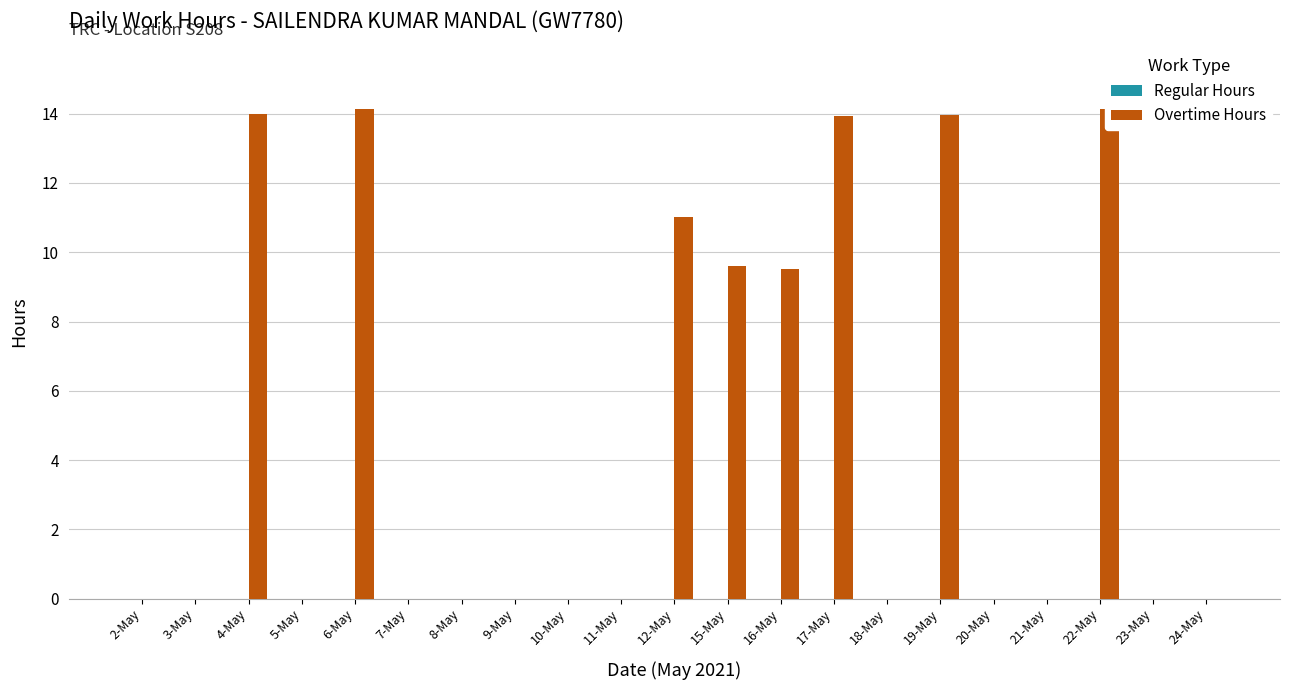

At which category does the chart reach its peak across all series?

22-May